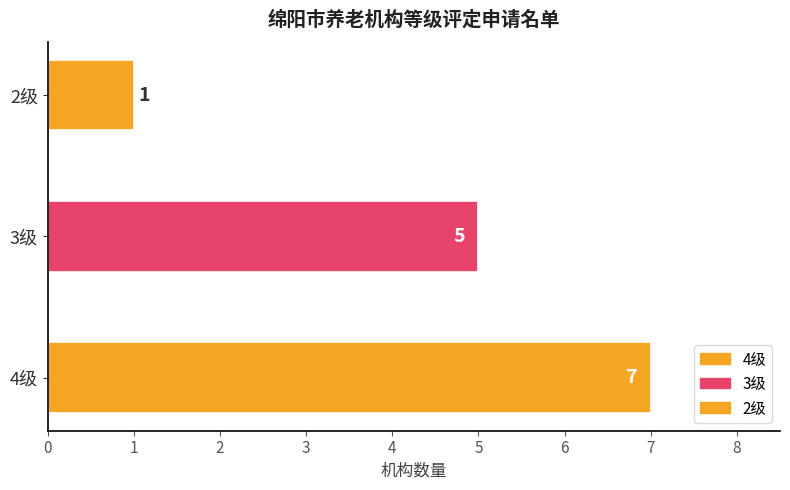

Between 2级 and 4级, which is larger?

4级